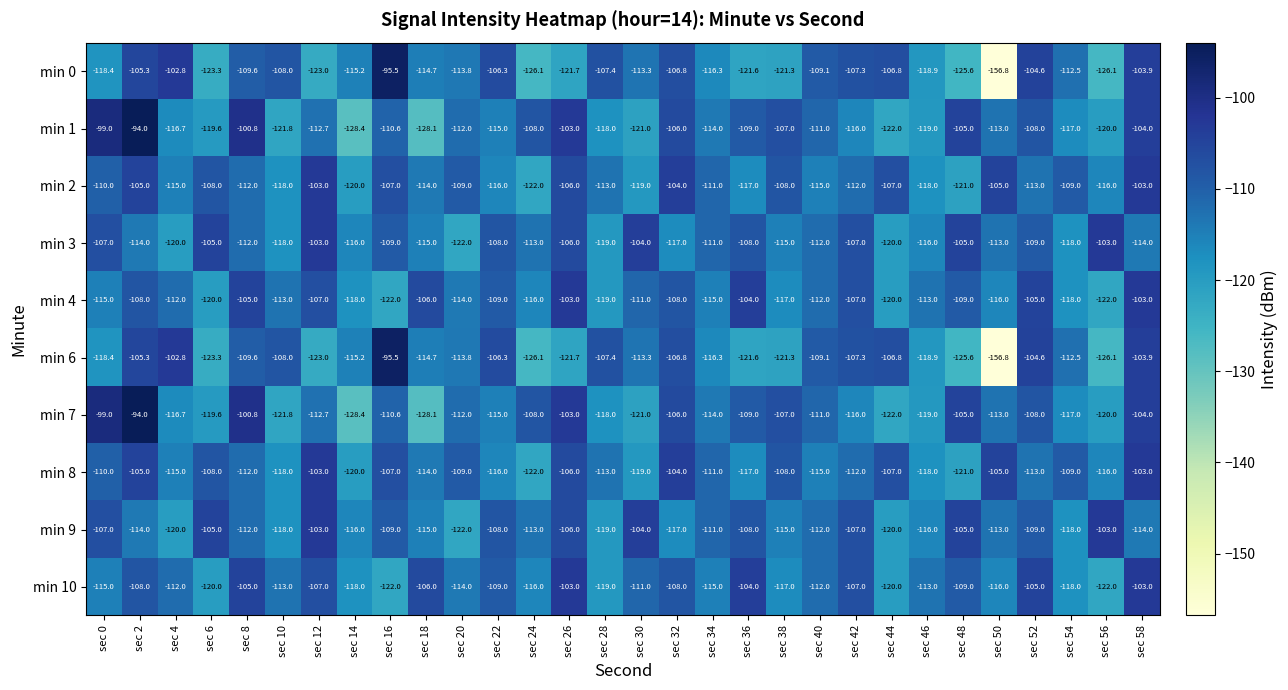

What is the approximate value of min 8 at sec 16?

-107.0